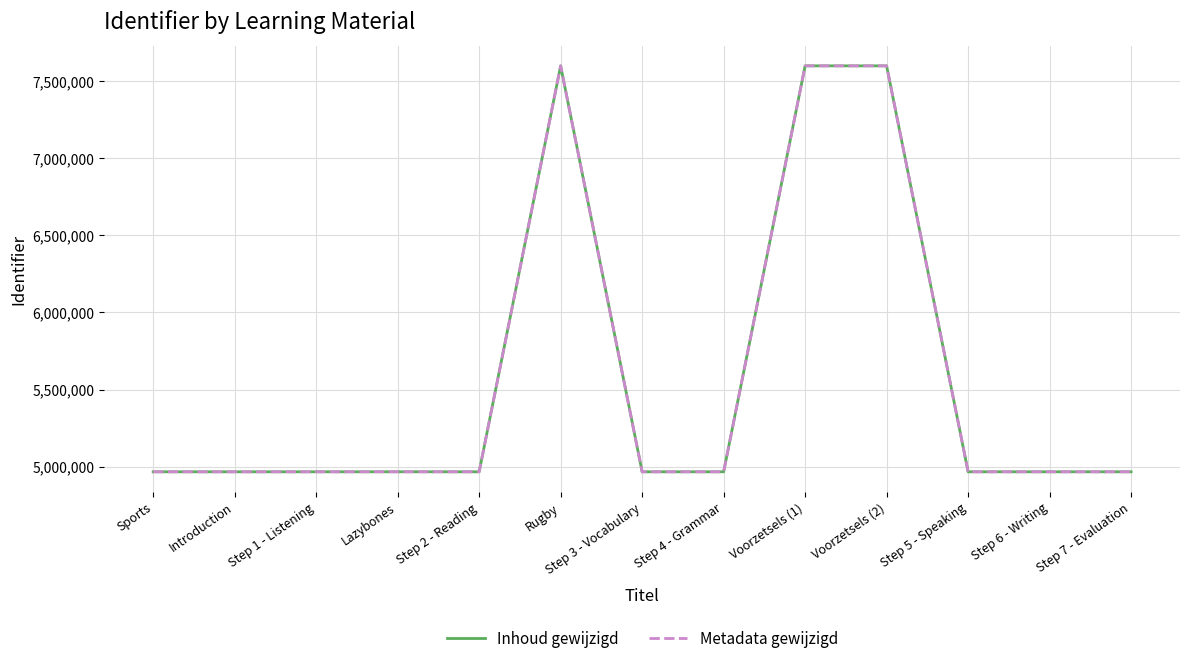

Which series has the largest total across all categories?

Inhoud gewijzigd